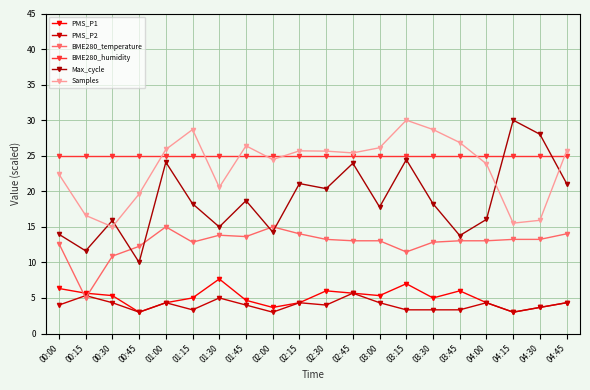

At 04:45, list the series in order from largest to smallest.

Samples, BME280_humidity, Max_cycle, BME280_temperature, PMS_P1, PMS_P2